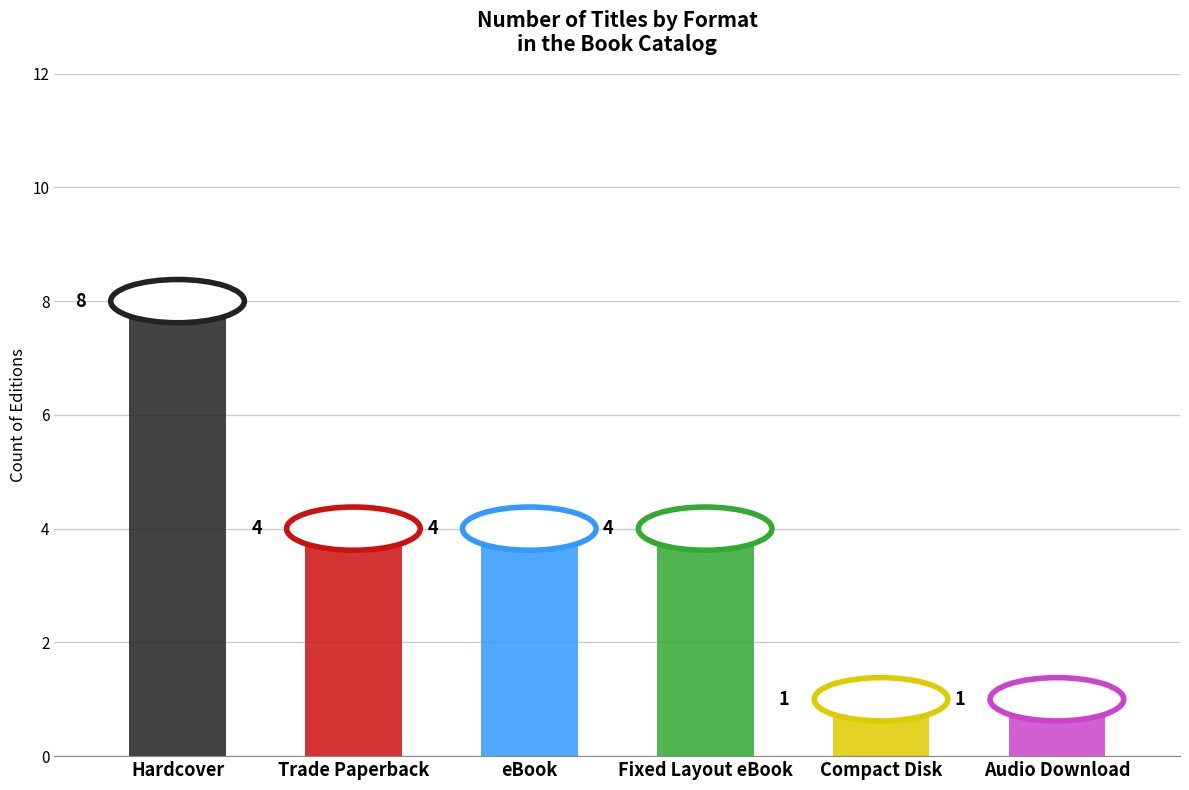

Reading left to right, extract all data points from this chart.

Hardcover=8	Trade Paperback=4	eBook=4	Fixed Layout eBook=4	Compact Disk=1	Audio Download=1